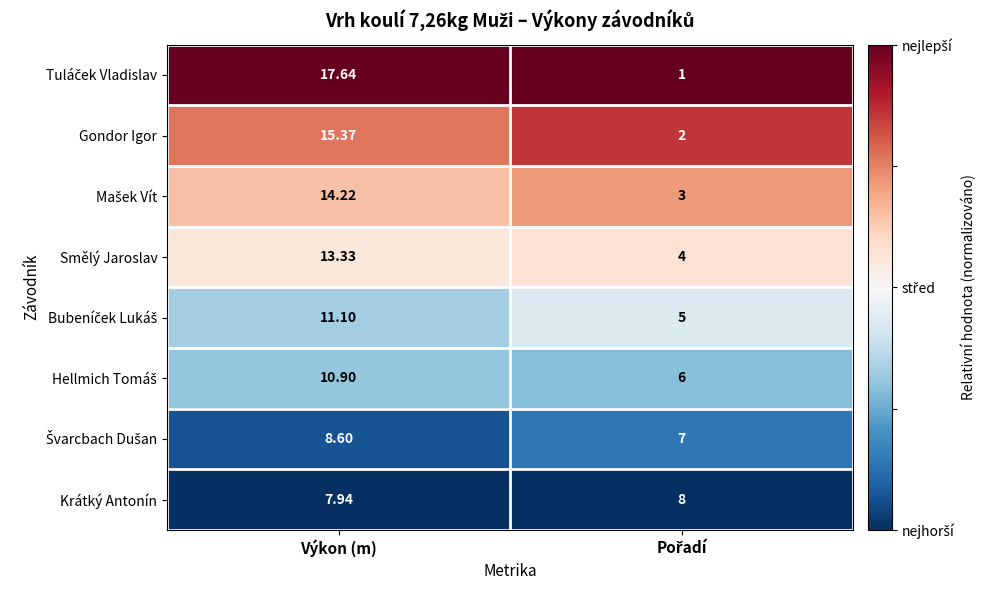

What is the total value across all series at Výkon (m)?

99.1